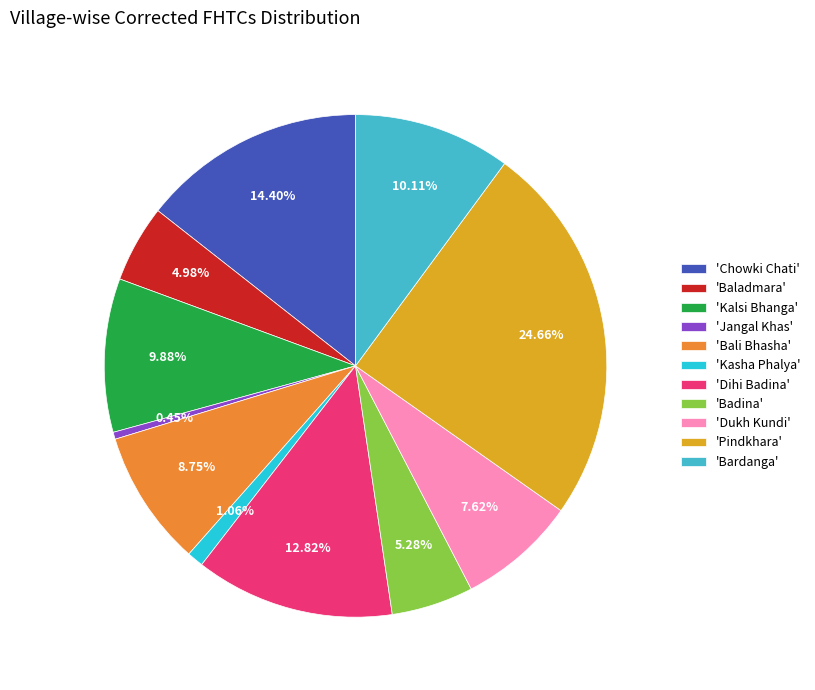

Is there any slice that represents more than half of the pie?

No